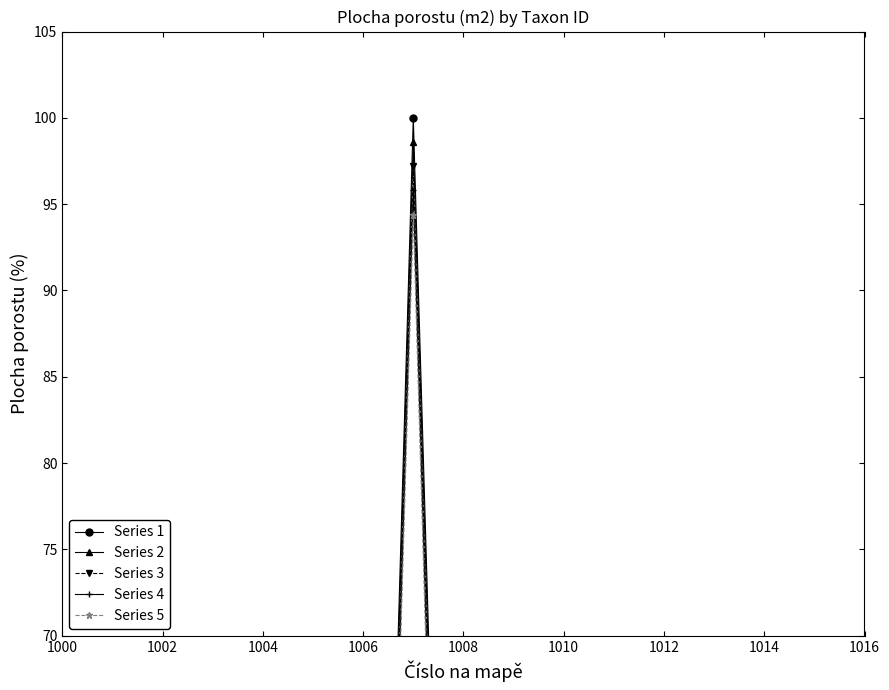

How many data points does each series have?

15